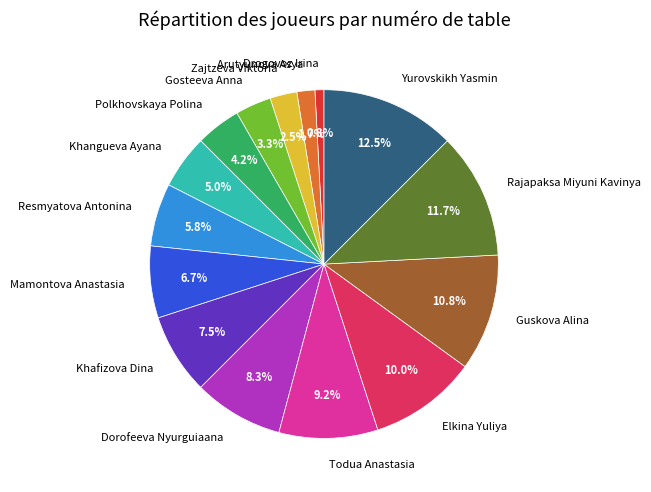

To the nearest percent, what portion does Dorofeeva Nyurguiaana represent?

8%